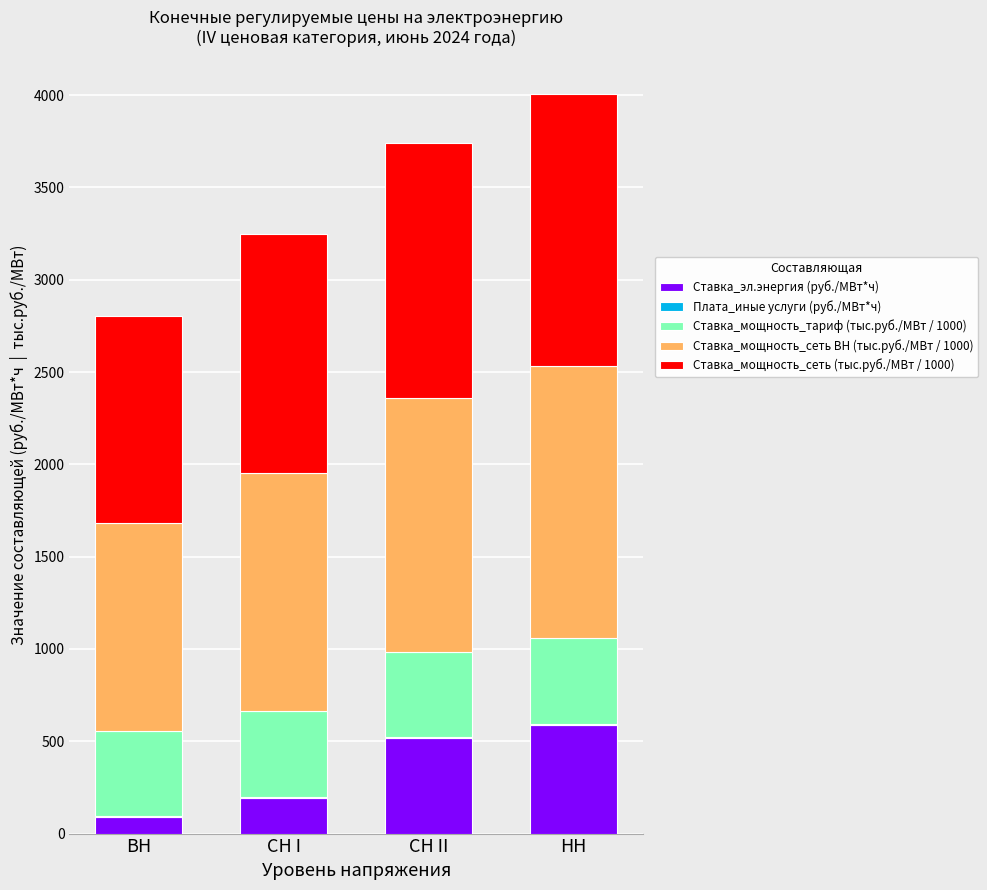

At which label does Ставка_эл.энергия (руб./МВт*ч) reach its peak?

НН